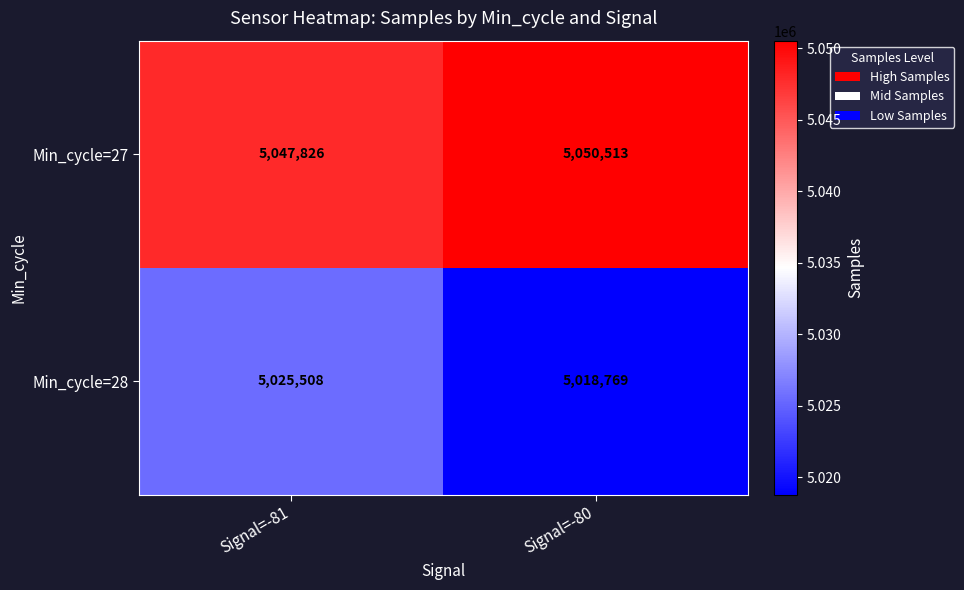

True or false: Min_cycle=28 has a value of 9003731 at Signal=-81.

False